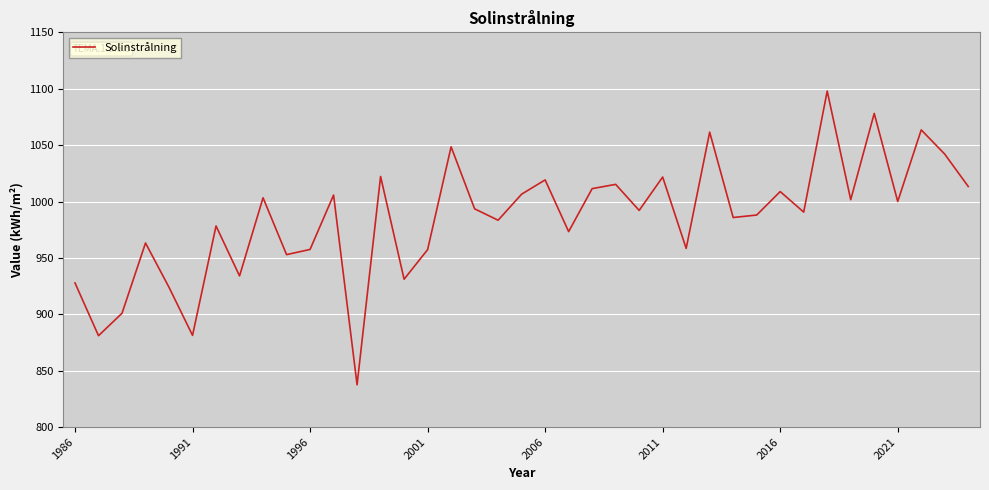

What is the greatest value displayed?

1097.9